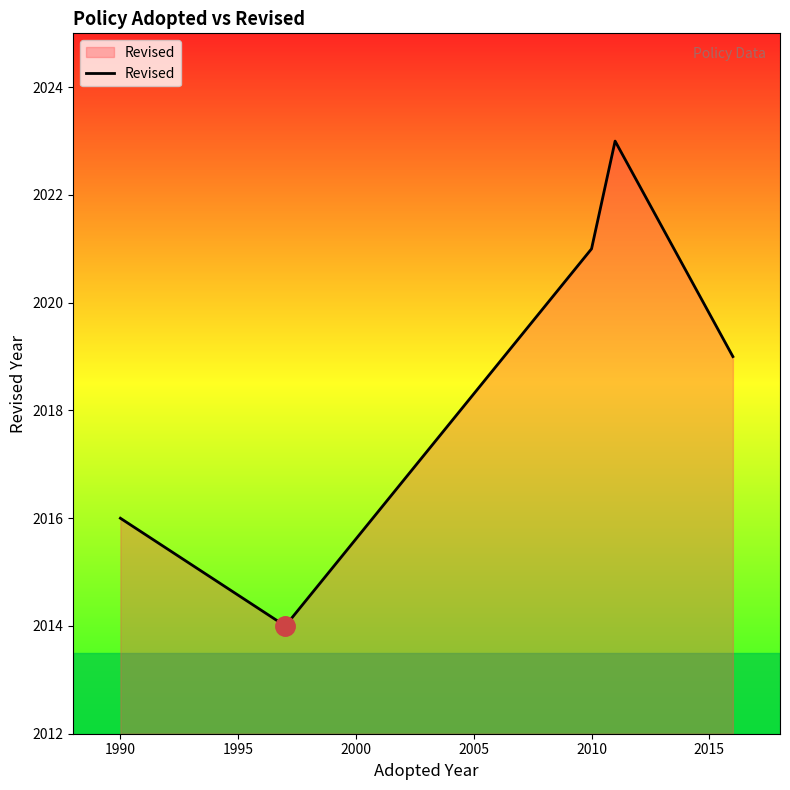

What is the maximum value shown in the chart?

2023